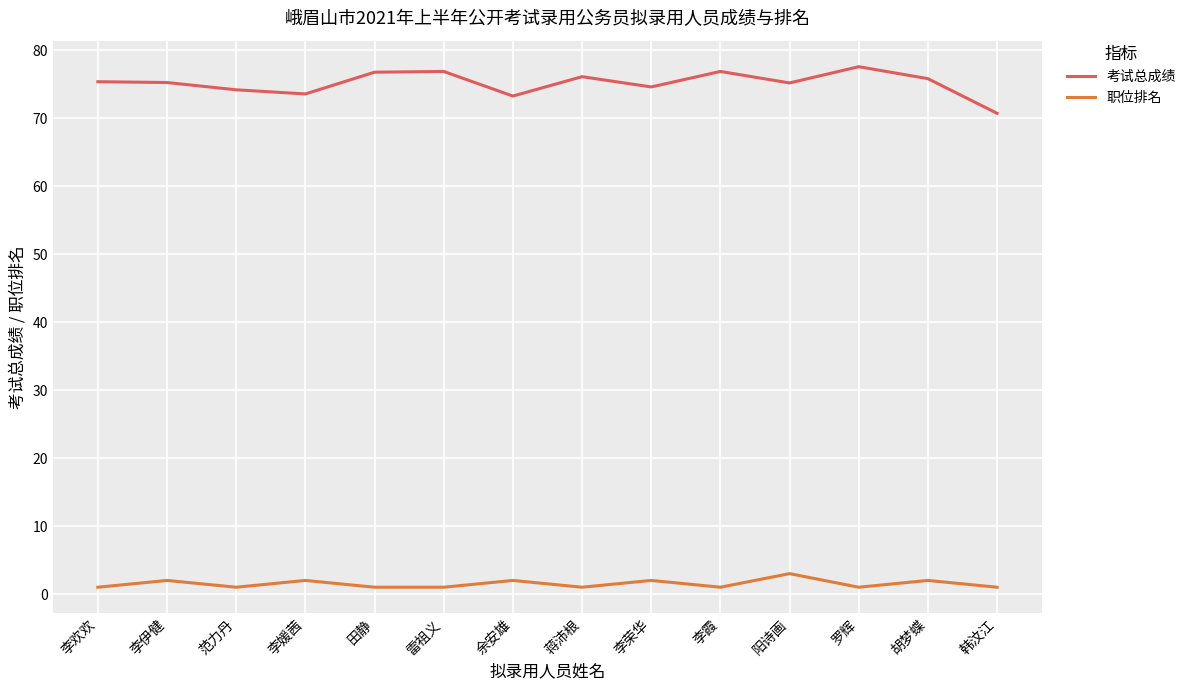

True or false: 职位排名 has a value of 3.0 at 阳诗画.

True